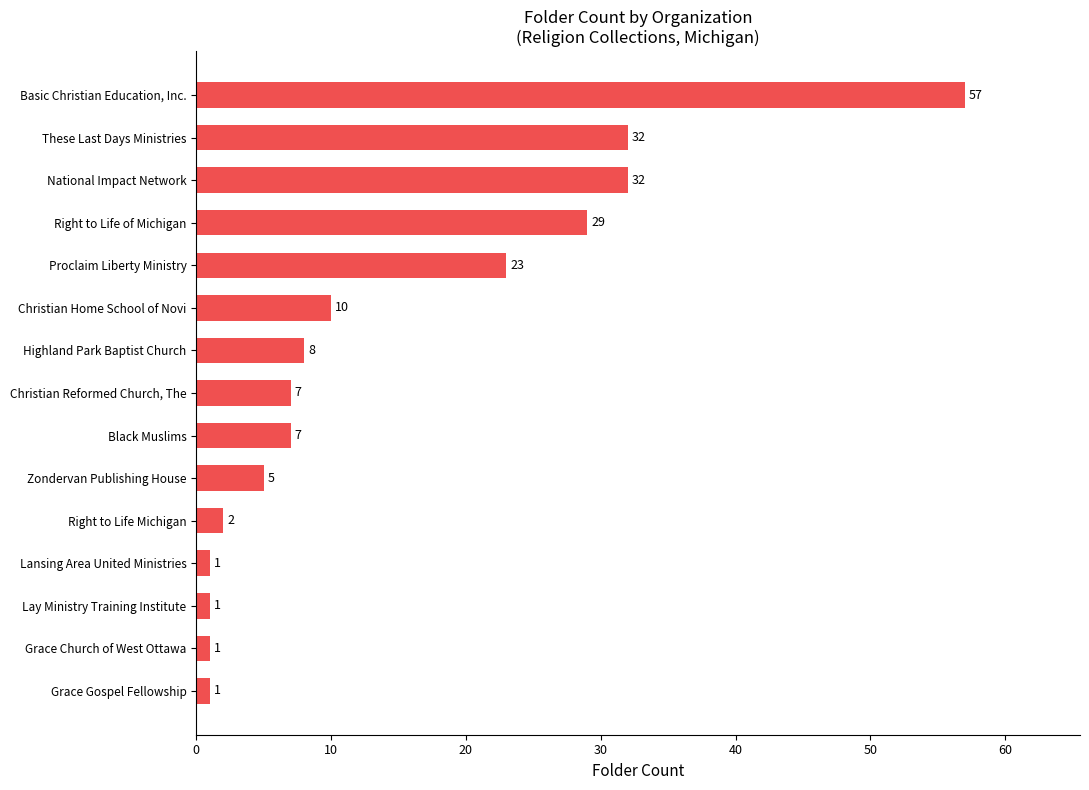

Reading top to bottom, list all the values displayed in this chart.

Basic Christian Education, Inc.=57	These Last Days Ministries=32	National Impact Network=32	Right to Life of Michigan=29	Proclaim Liberty Ministry=23	Christian Home School of Novi=10	Highland Park Baptist Church=8	Christian Reformed Church, The=7	Black Muslims=7	Zondervan Publishing House=5	Right to Life Michigan=2	Lansing Area United Ministries=1	Lay Ministry Training Institute=1	Grace Church of West Ottawa=1	Grace Gospel Fellowship=1